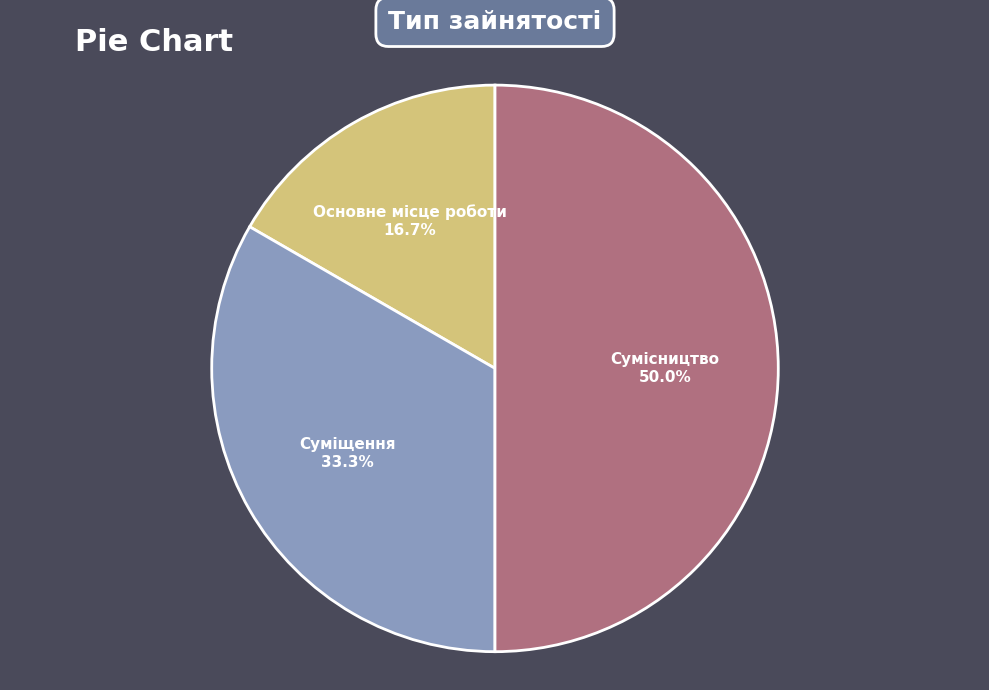

To the nearest percent, what percentage of the pie is Сумісництво?

50%